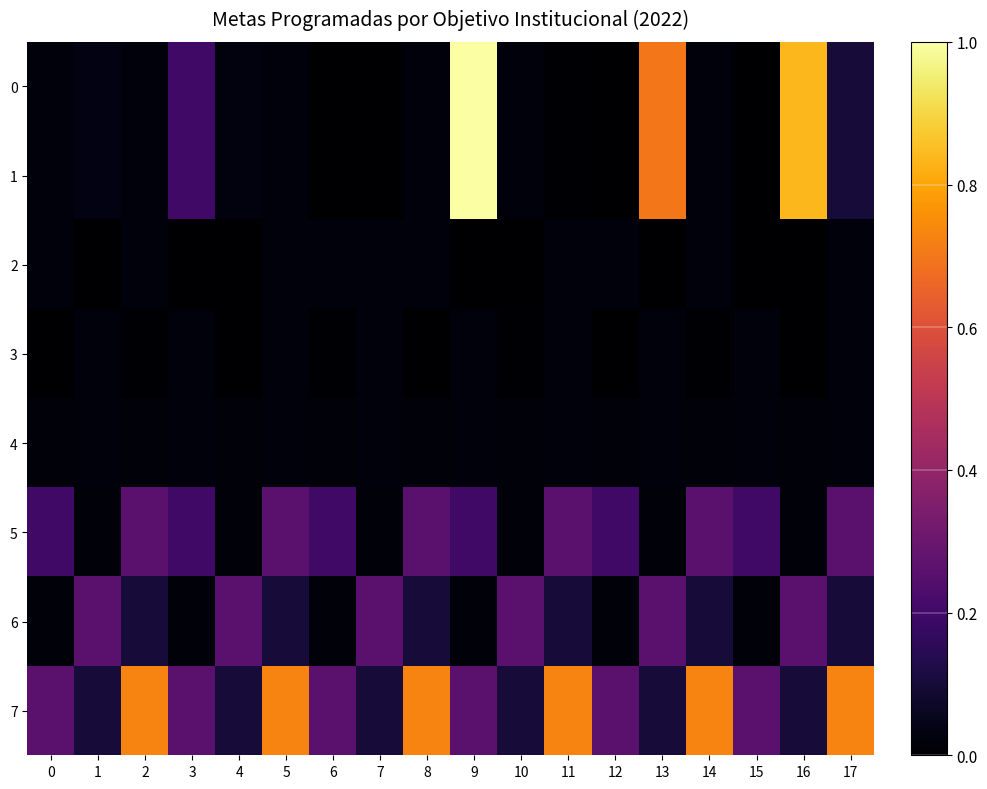

What is the spread (max minus min) of values at 8?

0.7